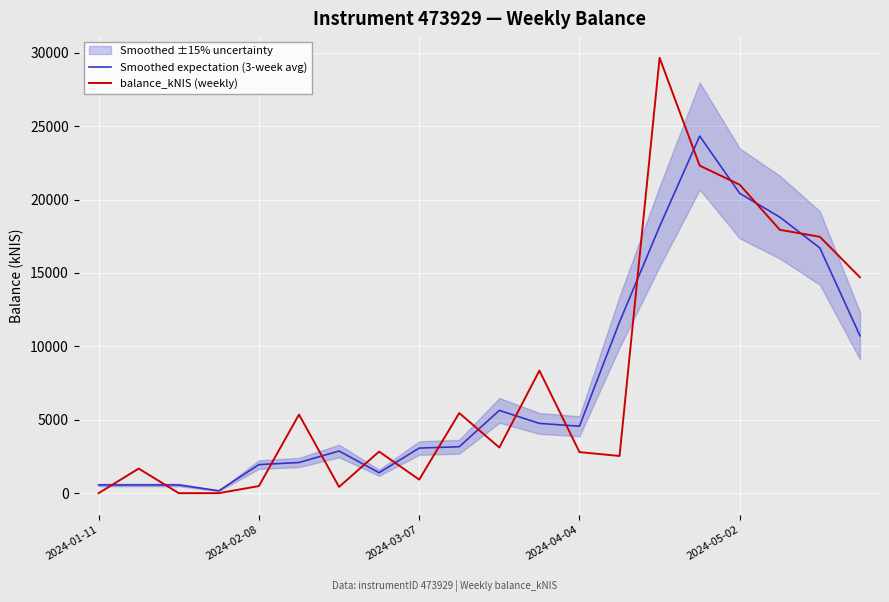

Rank the series by their average value, from highest to lowest.

balance_kNIS (weekly), Smoothed expectation (3-week avg)